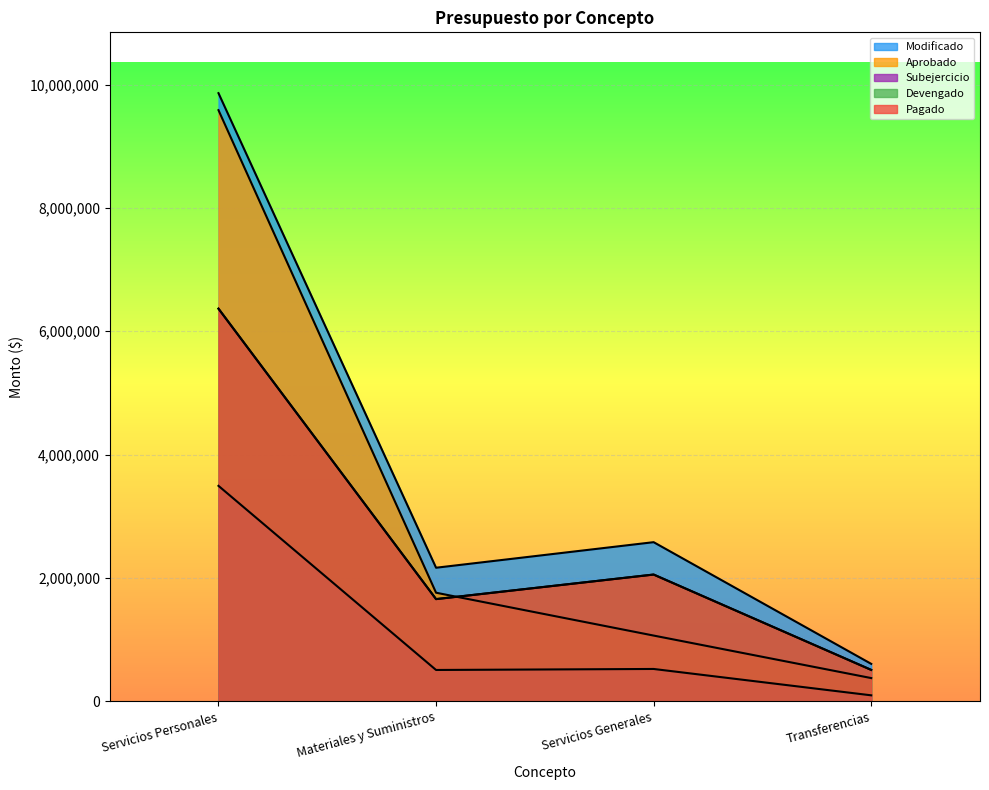

What is the maximum value shown in the chart?

9860843.7